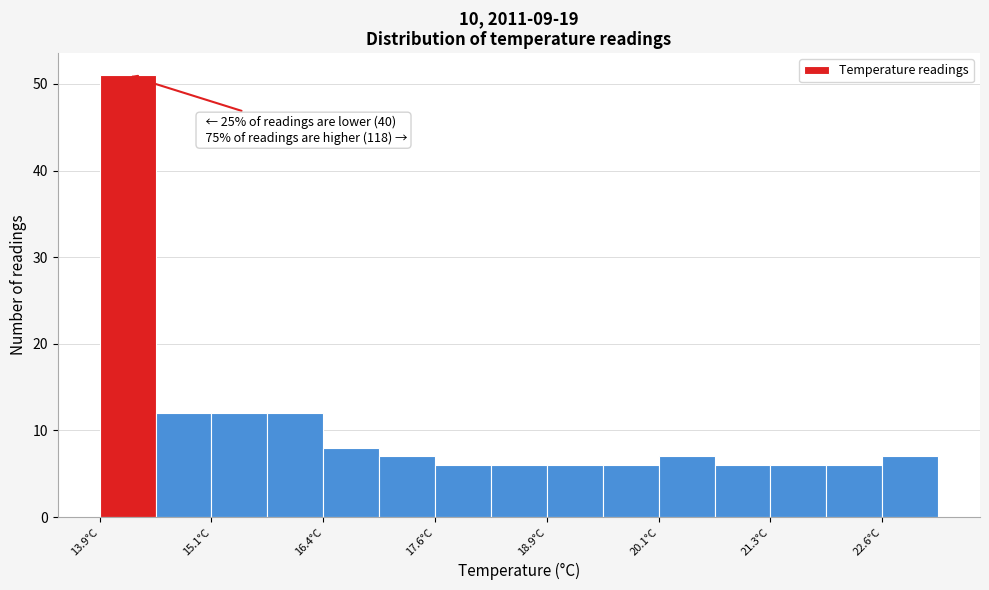

Around what value on the x-axis is the tallest bar? Give the approximate position of its centre, as read against the axis.

14.2